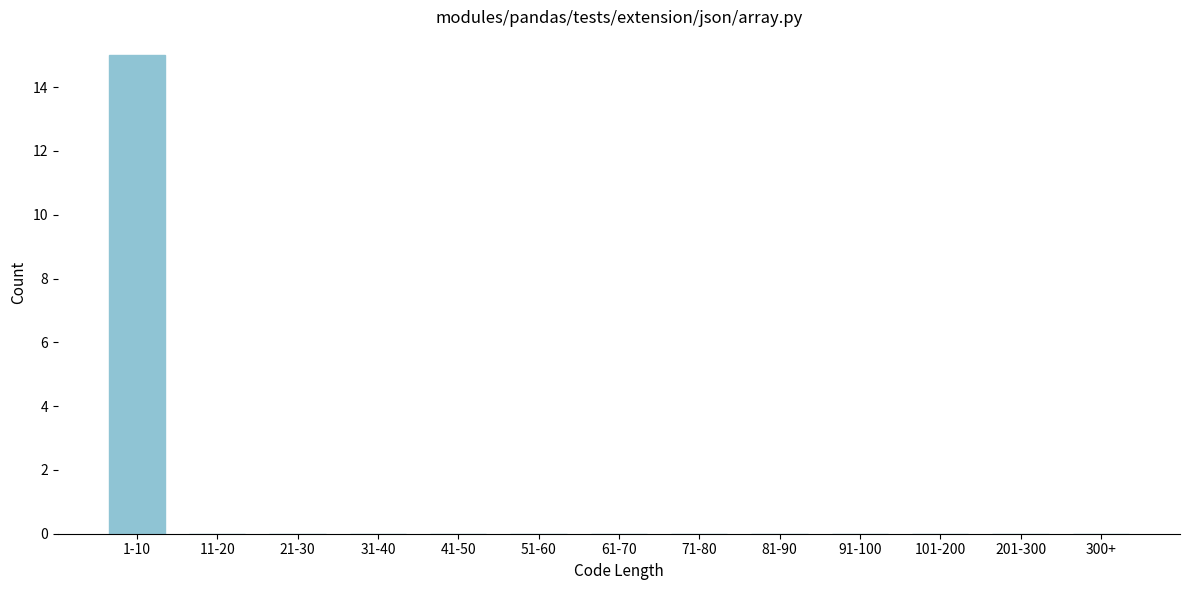

Reading left to right, transcribe all the data shown in this chart.

1-10=15	11-20=0	21-30=0	31-40=0	41-50=0	51-60=0	61-70=0	71-80=0	81-90=0	91-100=0	101-200=0	201-300=0	300+=0